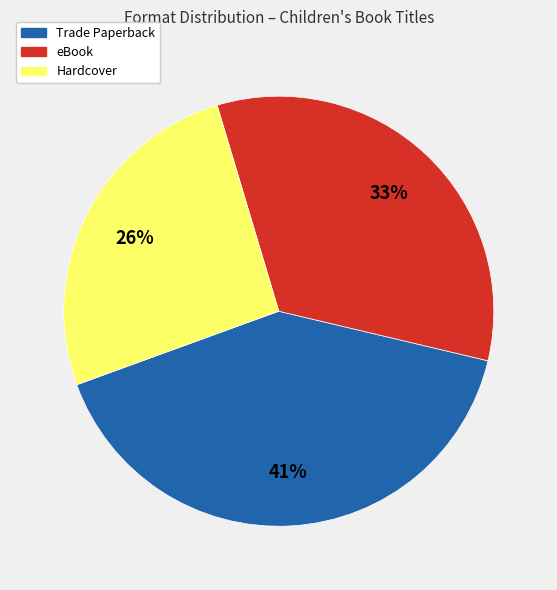

Does any single category account for the majority?

No